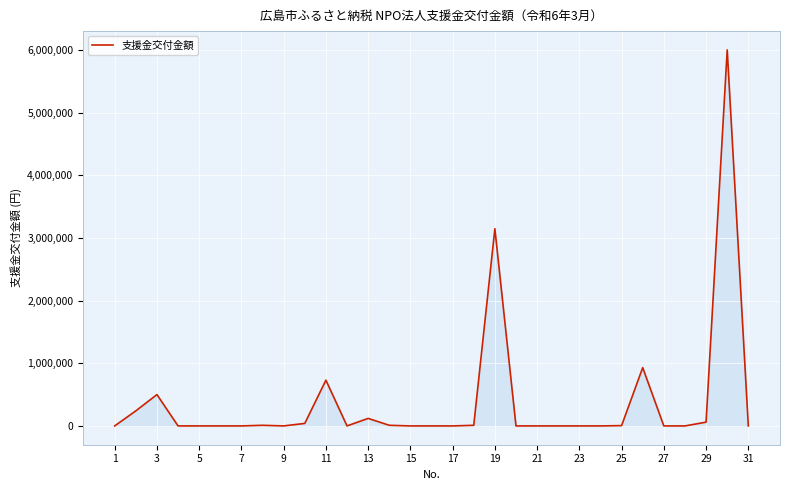

What is the difference between the maximum and minimum values?

6000000